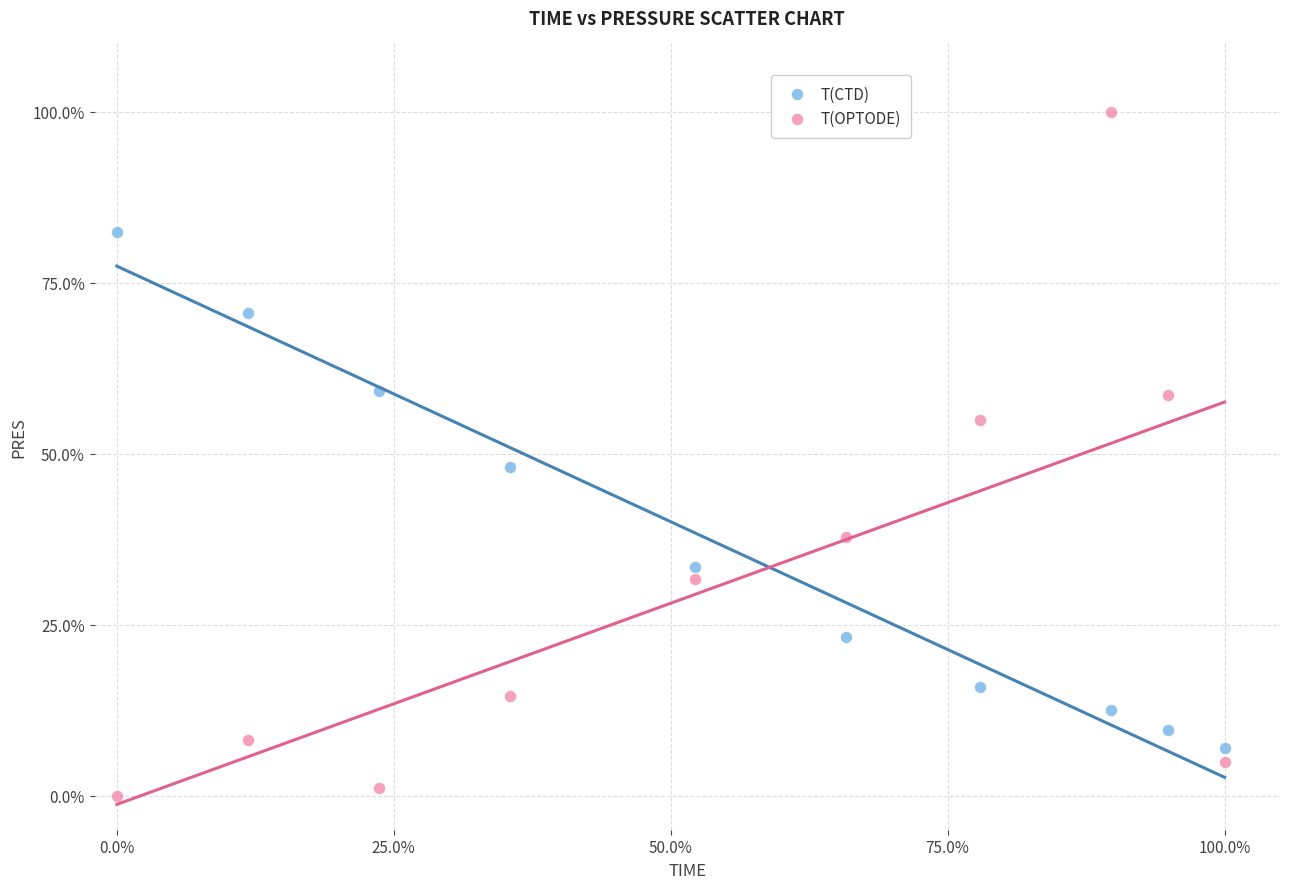

In the T(OPTODE) series, what Y value is closest to 50?

55.0